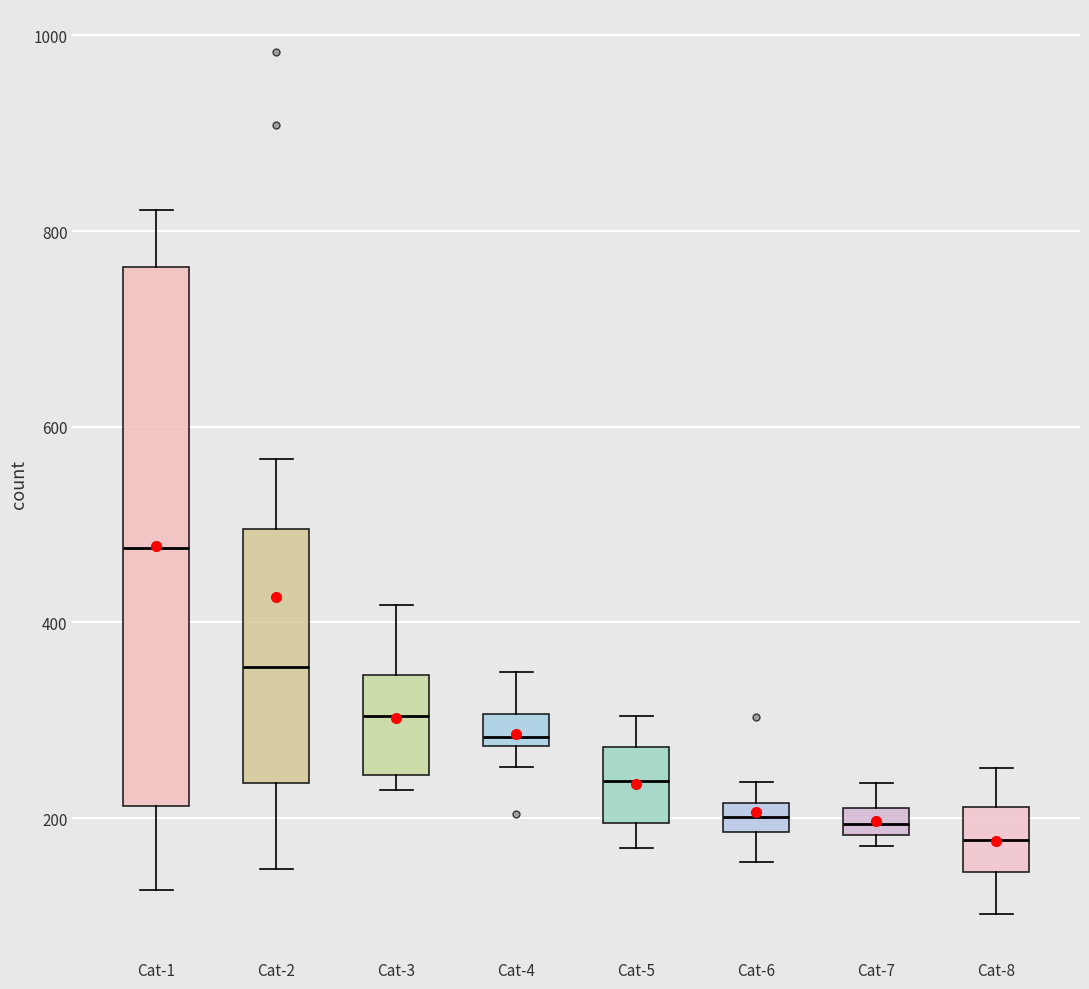

Where is the lower edge of the box for Cat-2 on the y-axis? The values are not printed on the chart, so give them approximately, as read against the axis.

240